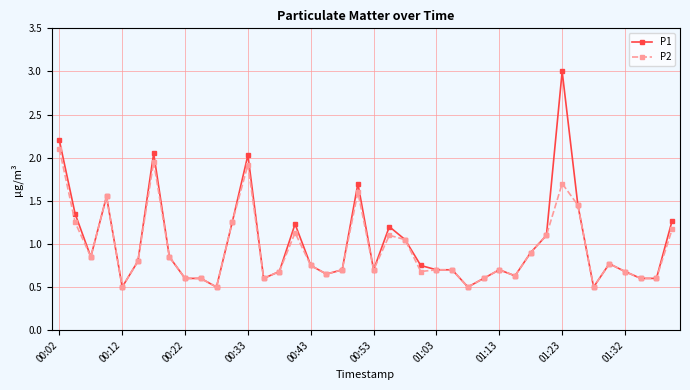

True or false: P2 has more than 1 points higher than both neighbors.

True